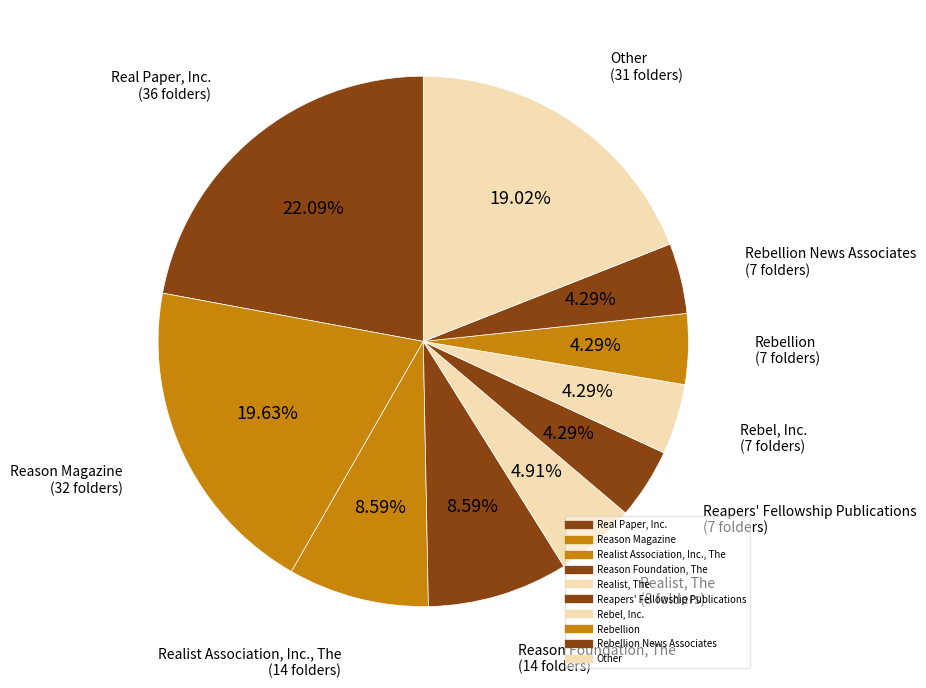

How many segments does this pie chart have?

10